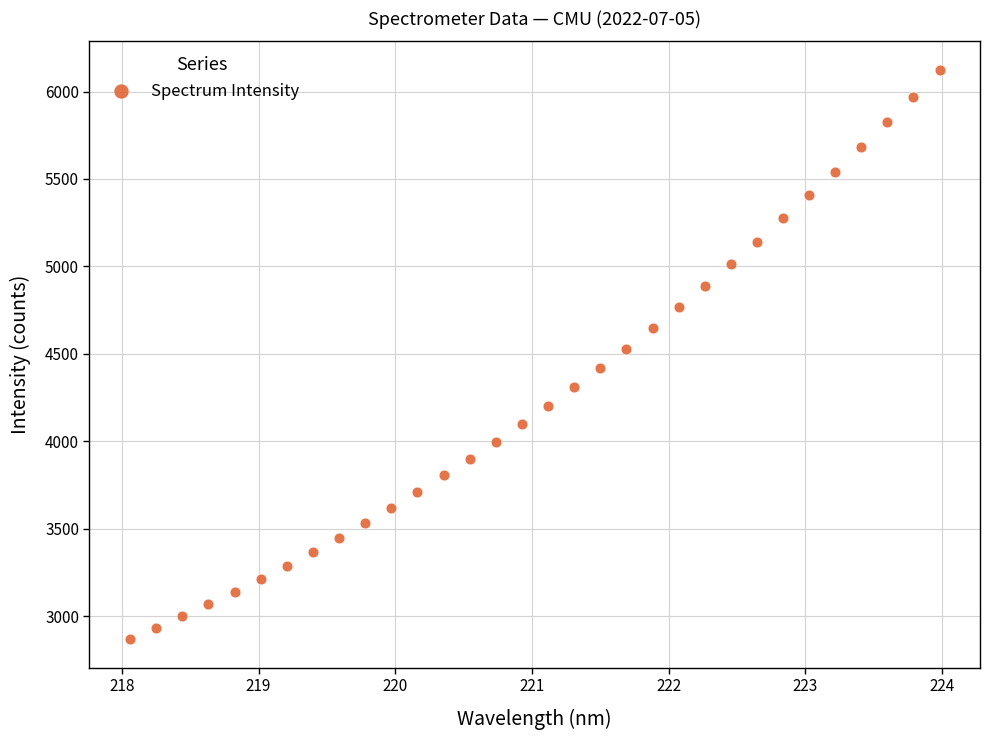

What is the range of Y values (max minus min)?

3255.3